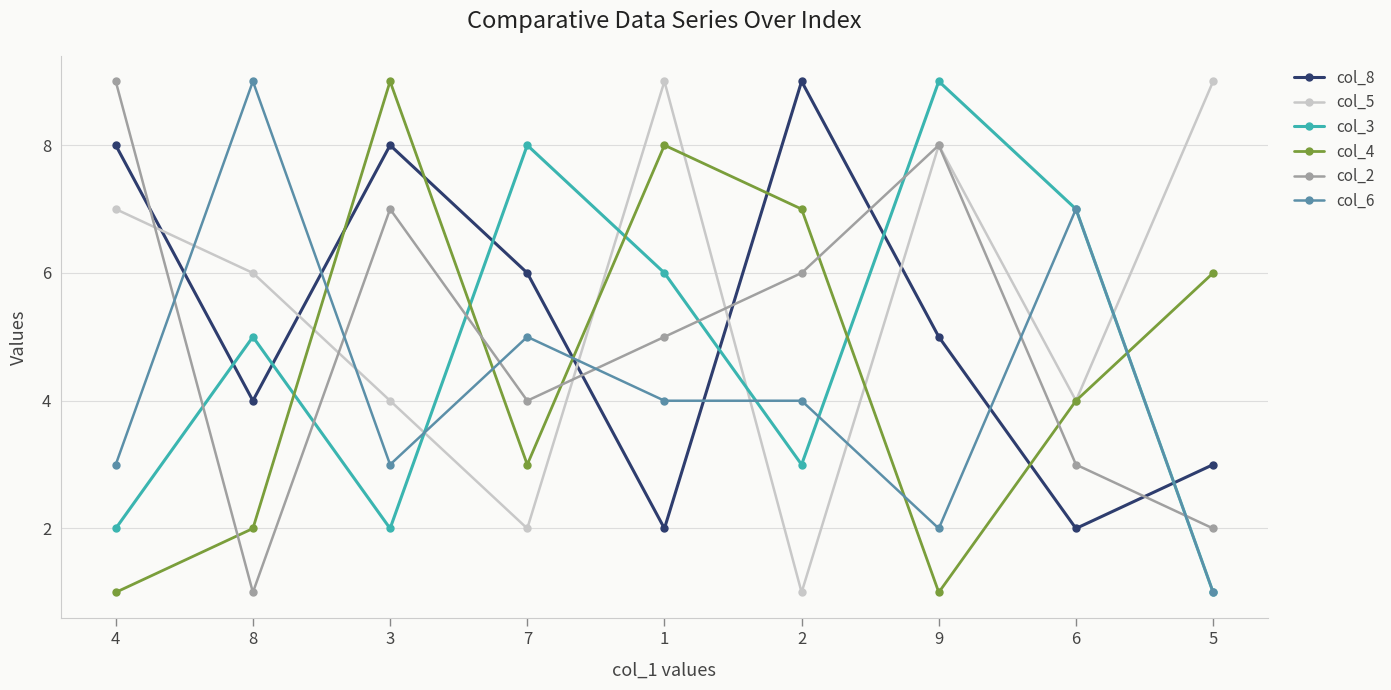

What is the difference between the maximum and second lowest values in the col_2 series?

7